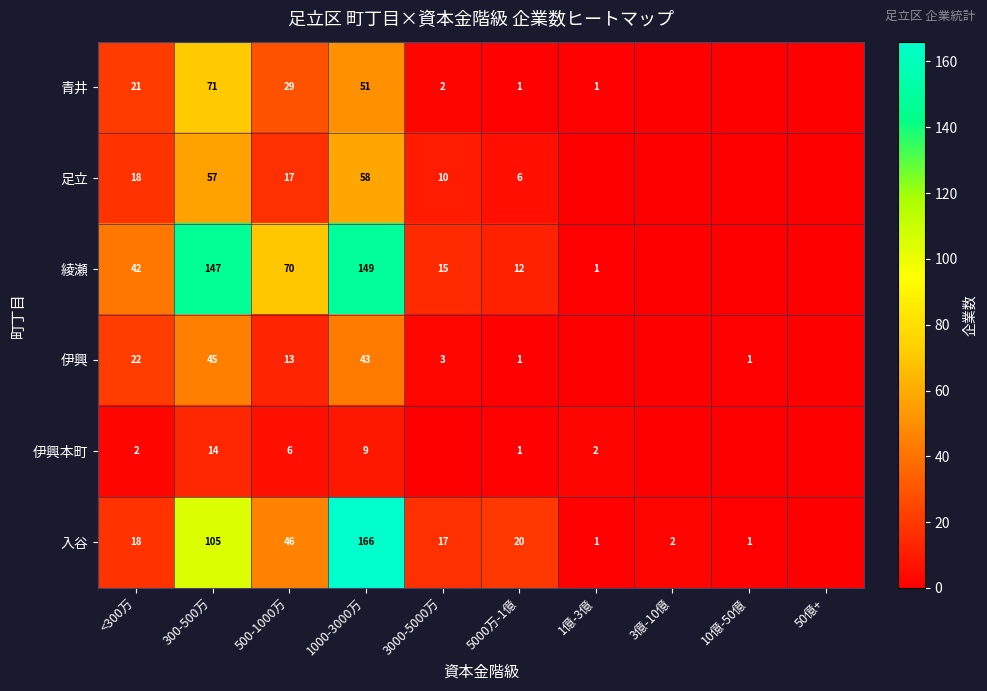

What is the total value across all series at <300万?

123